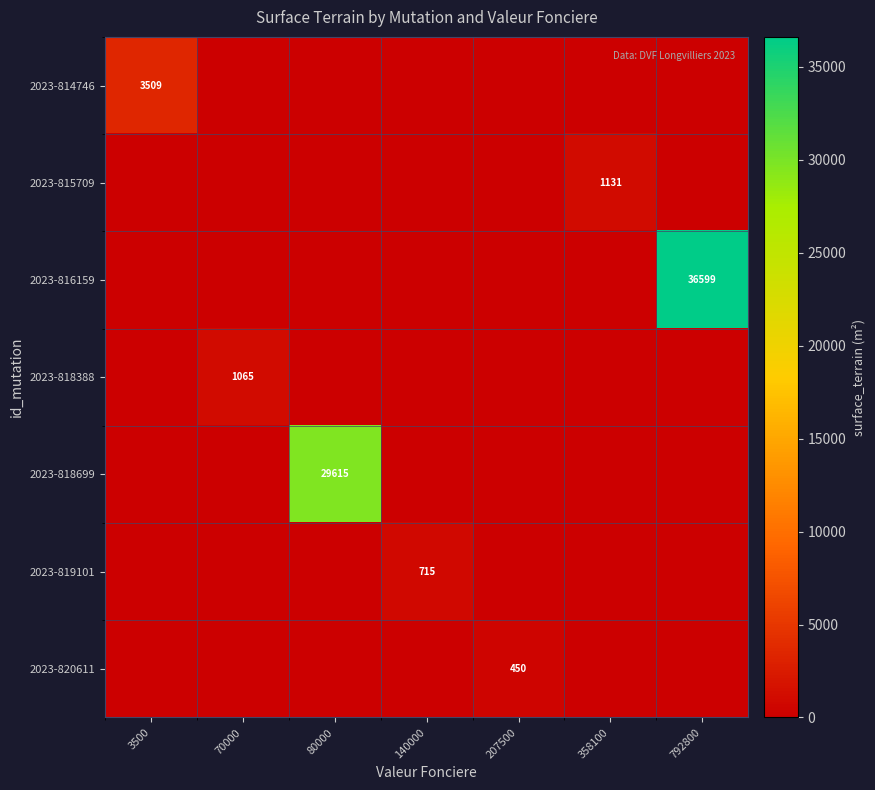

How many values in 2023-818699 are above zero?

1